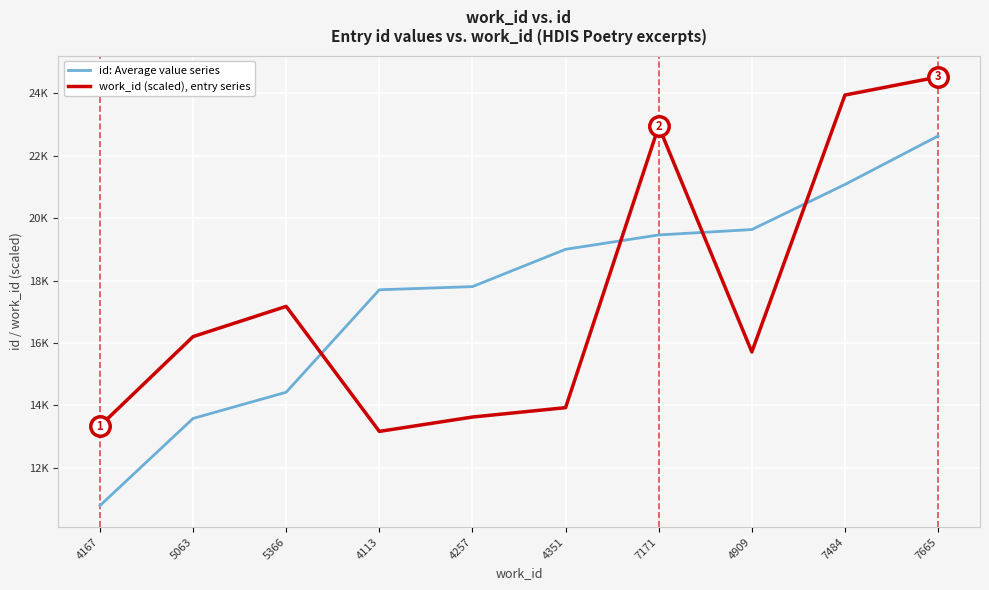

Between 4167 and 4257, which series saw the biggest shift?

id: Average value series